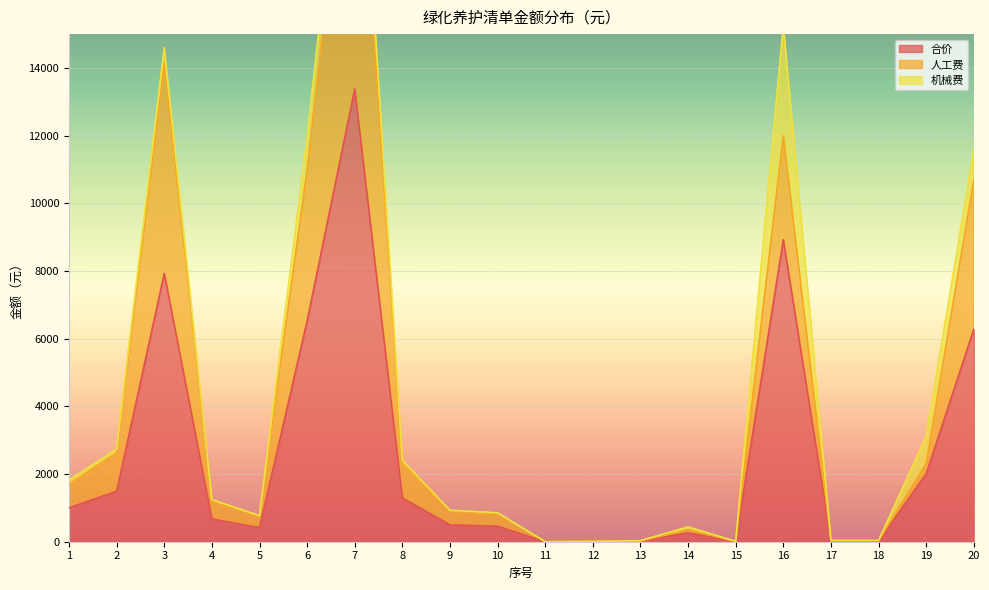

True or false: 合价 and 人工费 intersect in this chart.

False